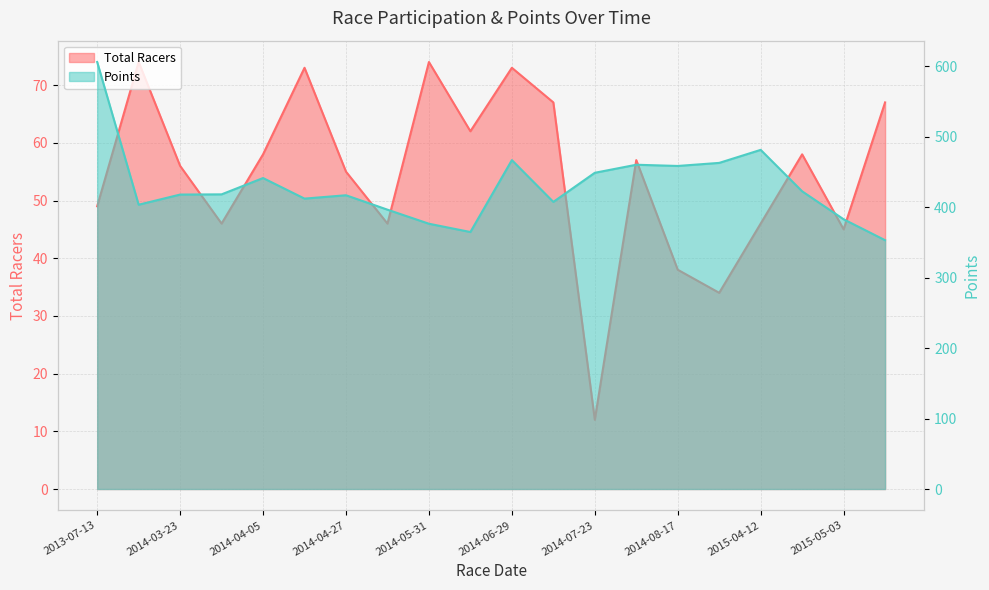

Reading left to right, extract all data points from this chart.

Total Racers: 49.0	74.0	56.0	46.0	58.0	73.0	55.0	46.0	74.0	62.0	73.0	67.0	12.0	57.0	38.0	34.0	46.0	58.0	45.0	67.0
Points: 606.0	403.5	417.9	418.2	441.3	412.1	416.9	396.4	376.5	364.7	466.8	407.4	448.8	460.2	458.5	462.8	481.3	422.5	382.8	353.1